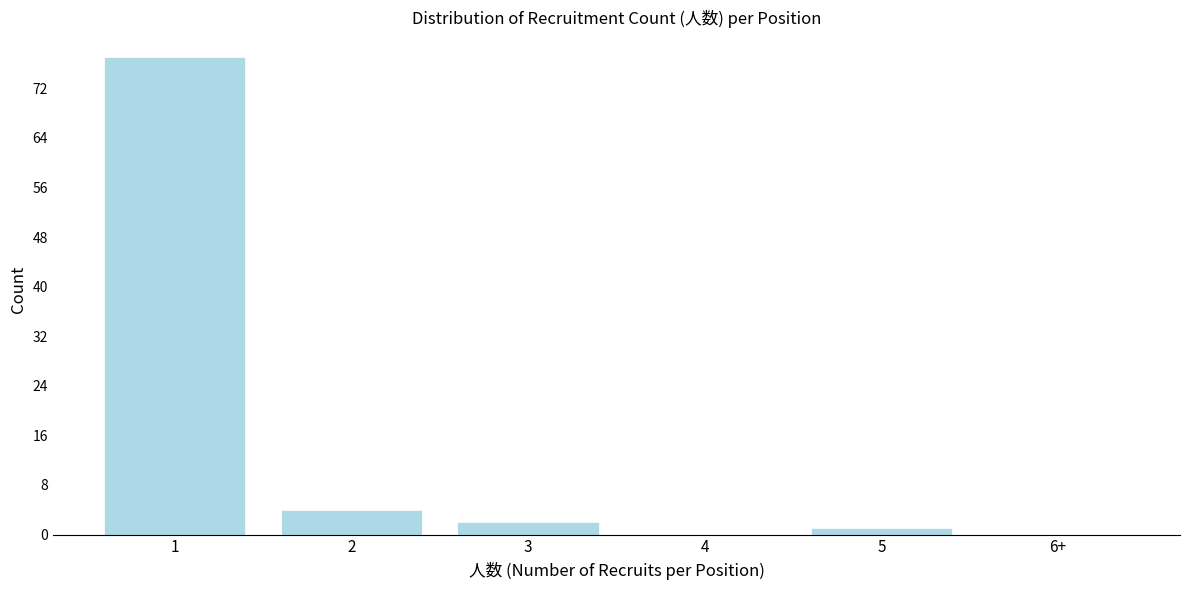

Reading left to right, list all the values displayed in this chart.

1=77	2=4	3=2	4=0	5=1	6+=0